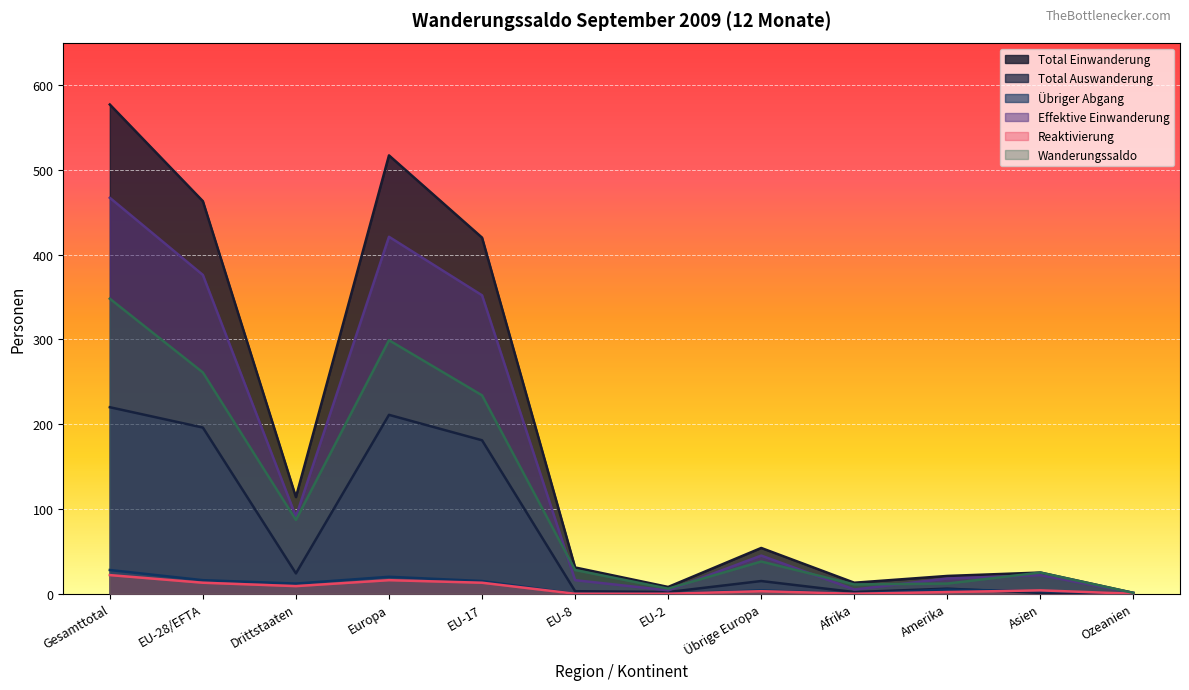

List the series in order of their peak value, highest first.

Total Einwanderung, Effektive Einwanderung, Wanderungssaldo, Total Auswanderung, Übriger Abgang, Reaktivierung